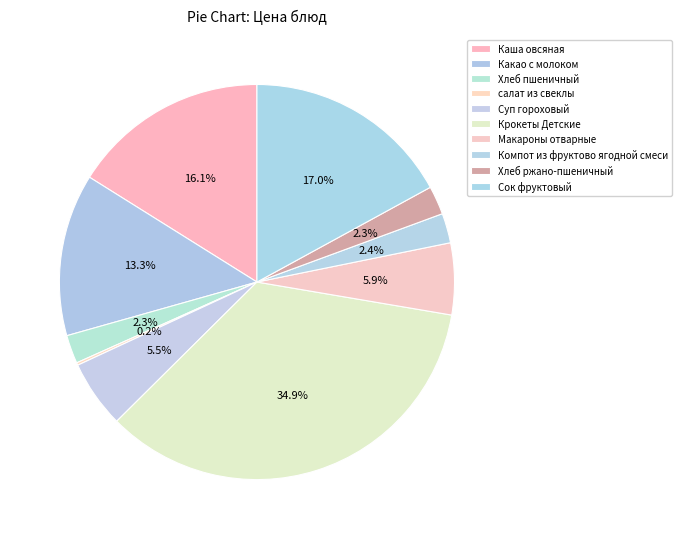

Which slice is the smallest?

салат из свеклы